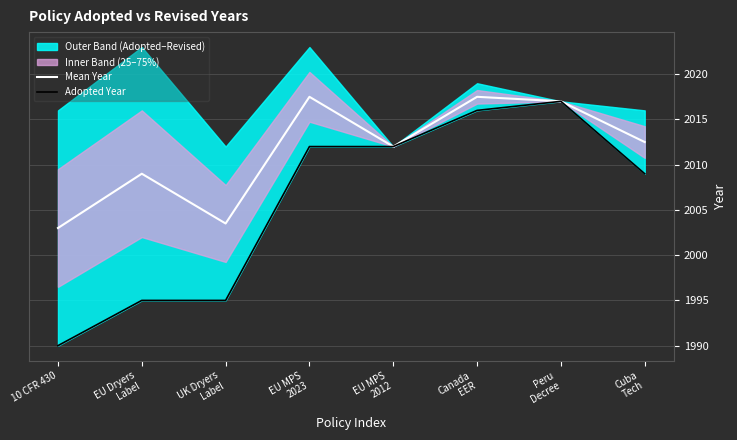

The value of Adopted Year at Cuba
Tech is 535.7. True or false?

False